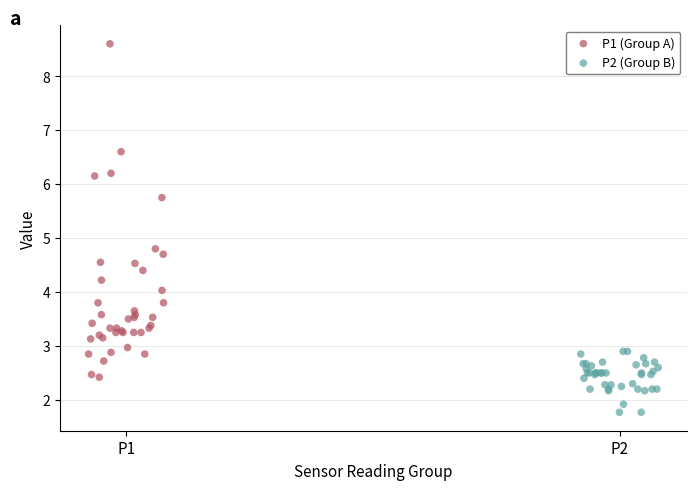

What are all the series names shown in the legend?

P1 (Group A), P2 (Group B)